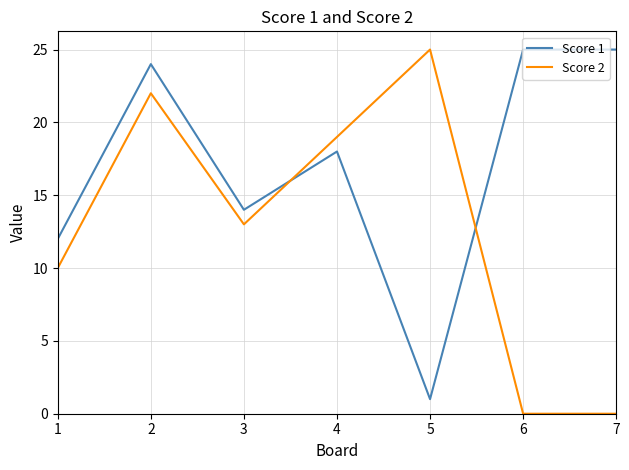

Read the Score 2 value at 1, to the nearest 5.

10